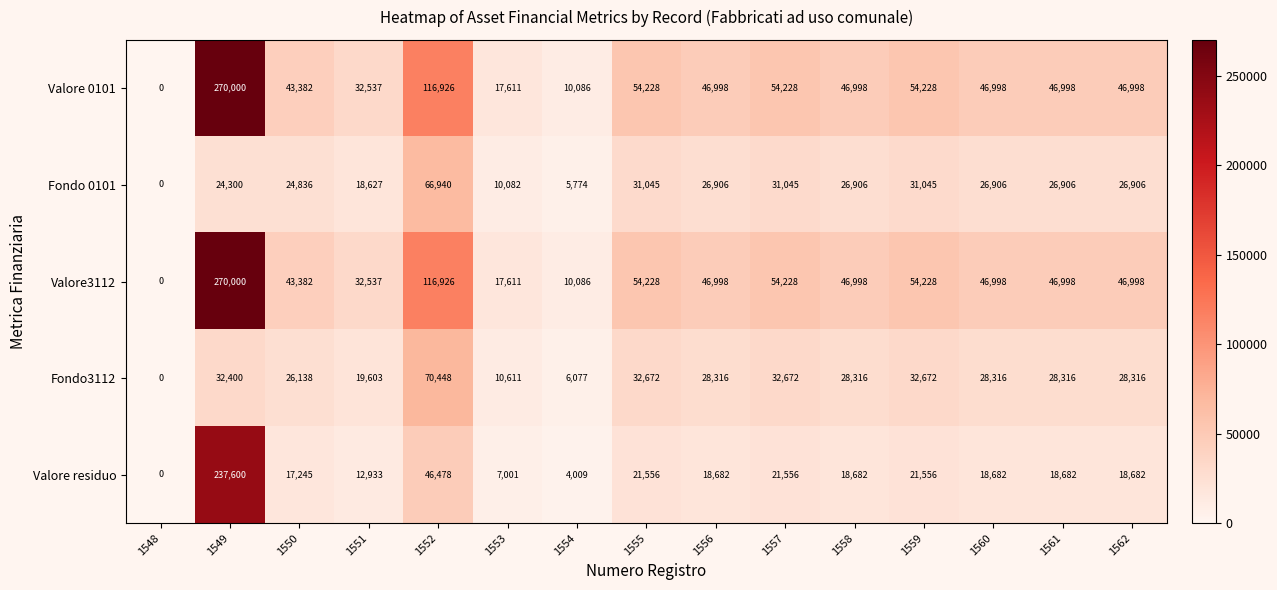

How many data points in Valore 0101 are less than 46998?

5